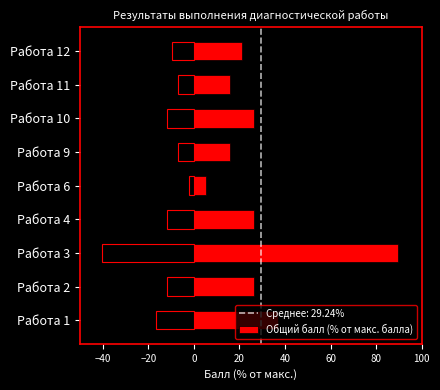

What is the lowest value of the Общий балл (% от макс. балла) series?

5.3